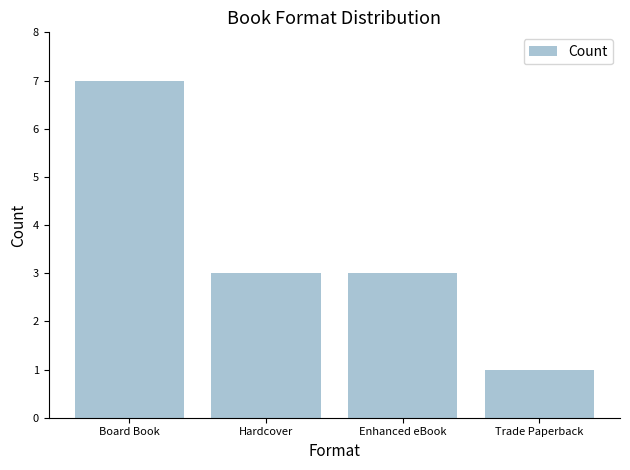

Between Enhanced eBook and Board Book, which is larger?

Board Book